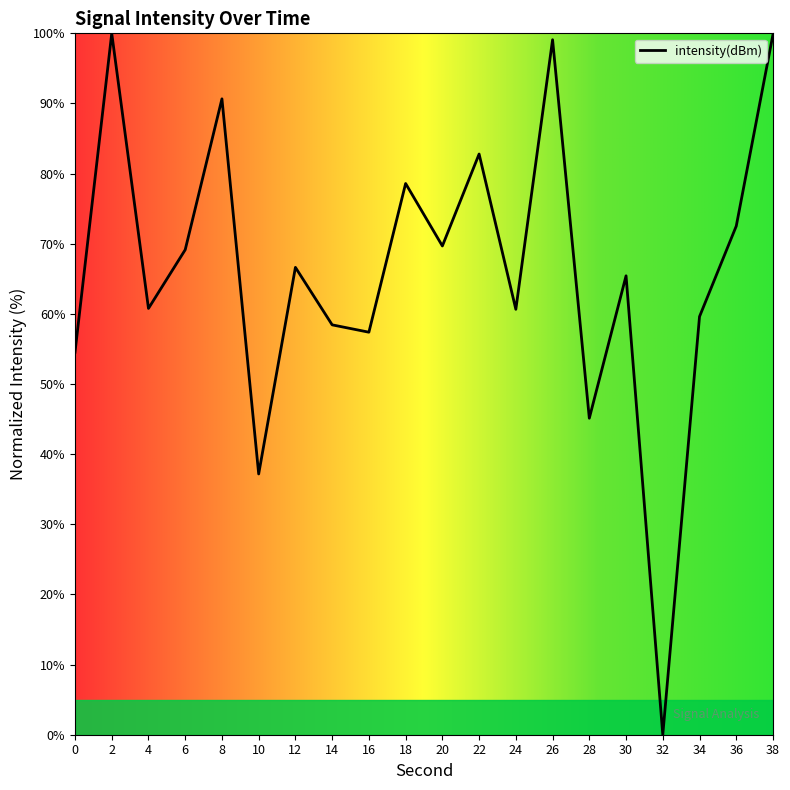

What value does the data have at 2?

100.0